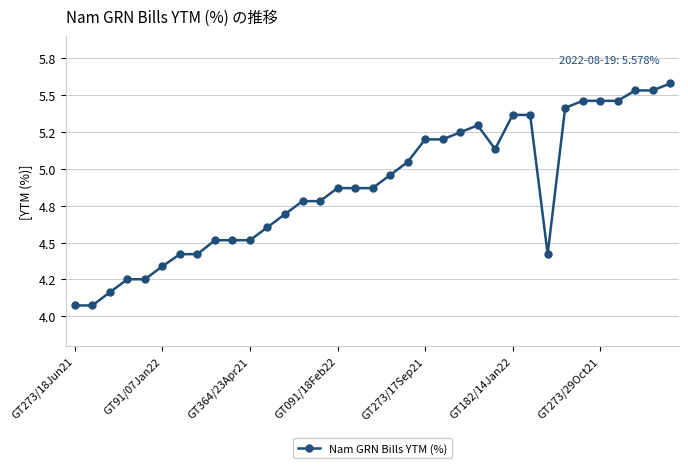

What is the label of the 14th point from the right?

21